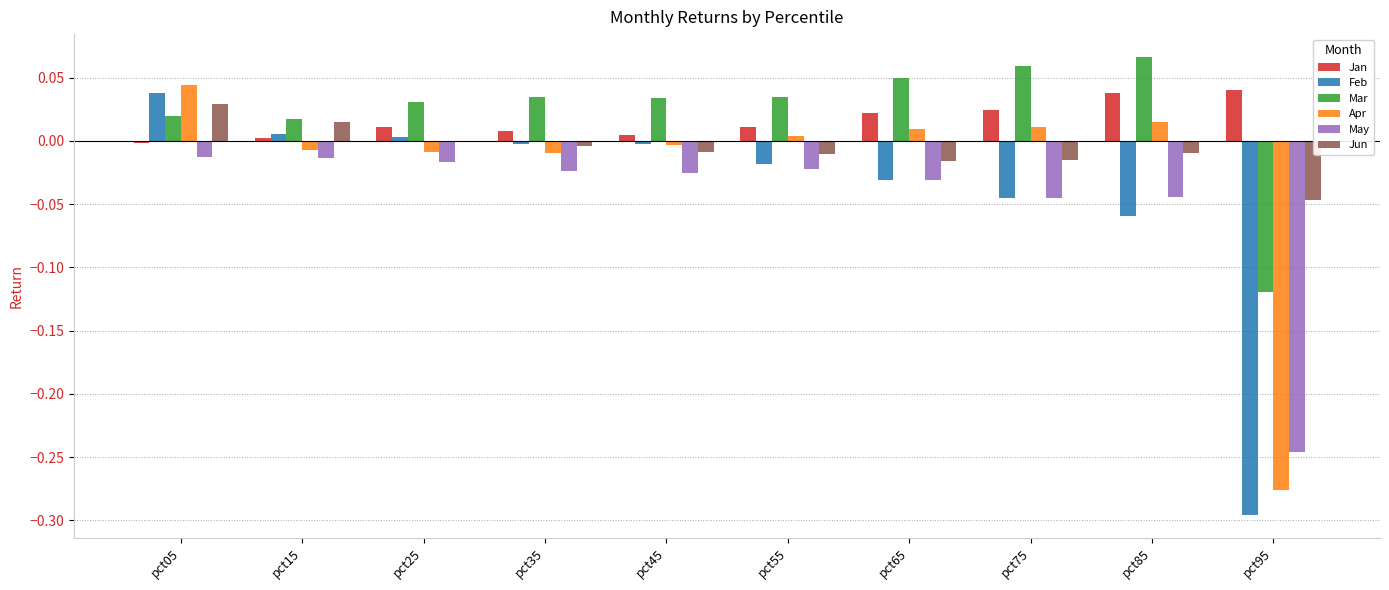

At which label does Feb reach its peak?

pct05